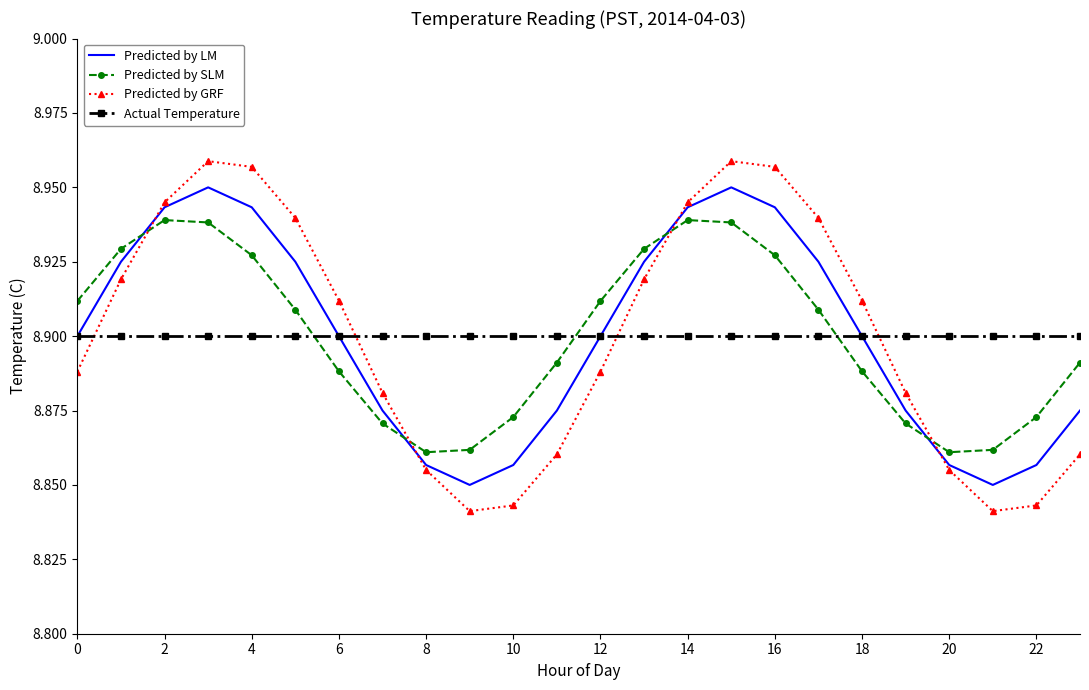

Which series ends up on top after the final intersection of Predicted by SLM and Predicted by LM?

Predicted by SLM